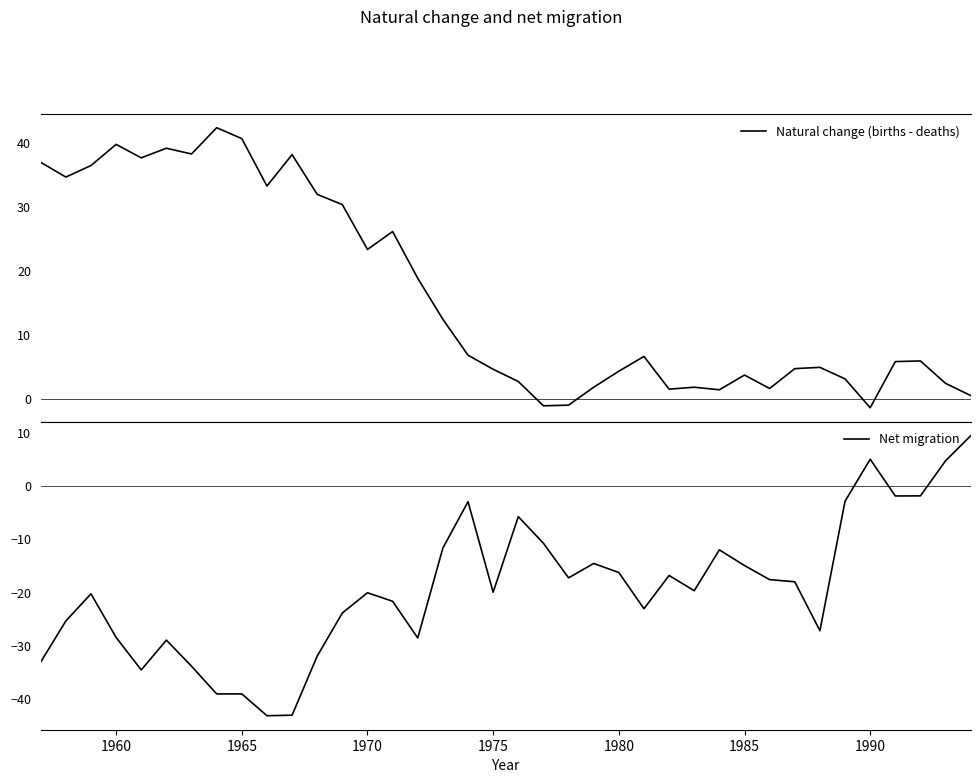

What is the average value of the Net migration series?

-19.3